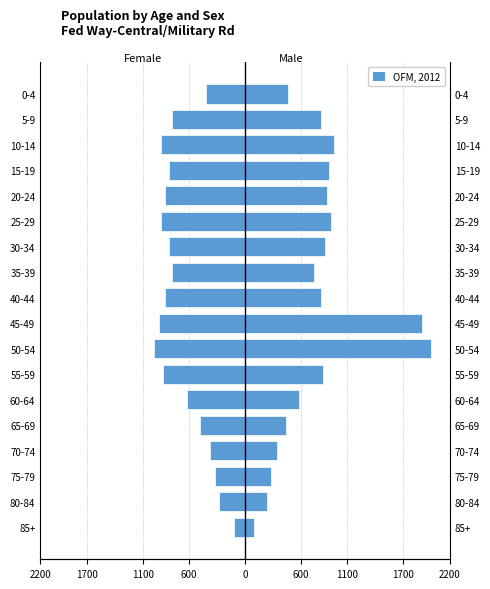

Count the number of values greater than -780.

7